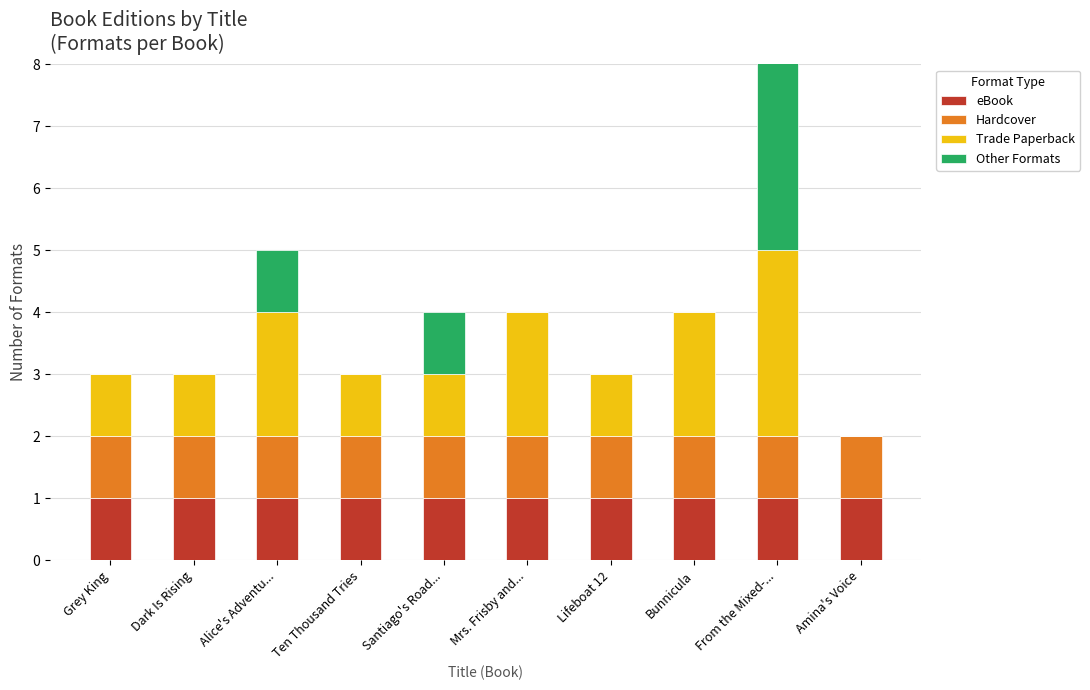

Rank the series at Lifeboat 12 from highest to lowest value.

eBook, Hardcover, Trade Paperback, Other Formats